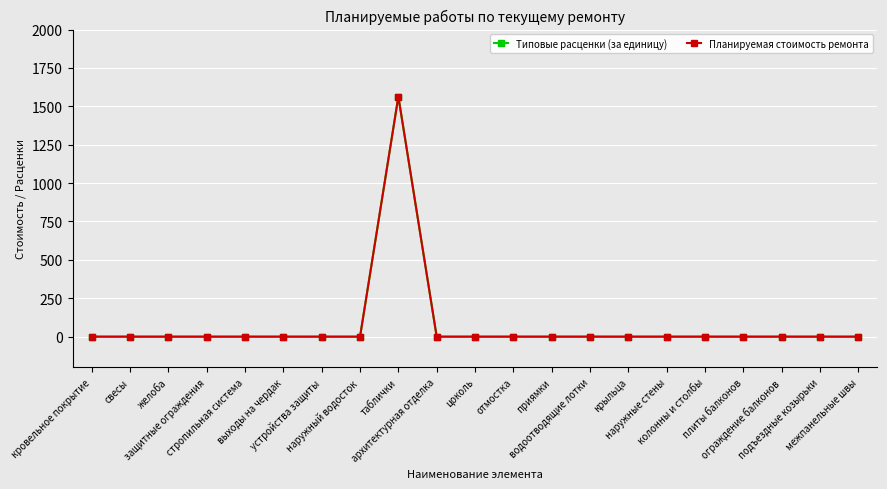

At which category does the chart reach its minimum across all series?

кровельное покрытие